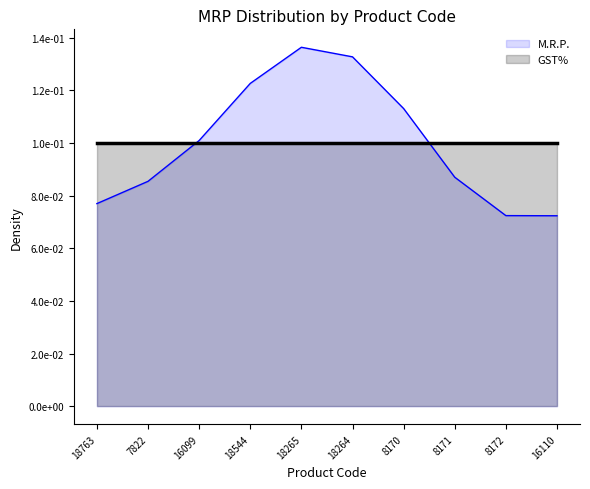

After their last crossing, which series has the higher values: M.R.P. or GST%?

GST%